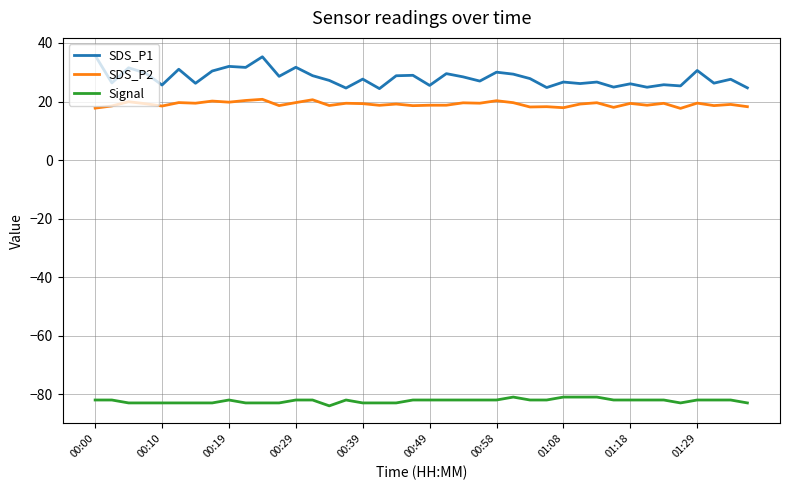

Which series has the largest total across all categories?

SDS_P1